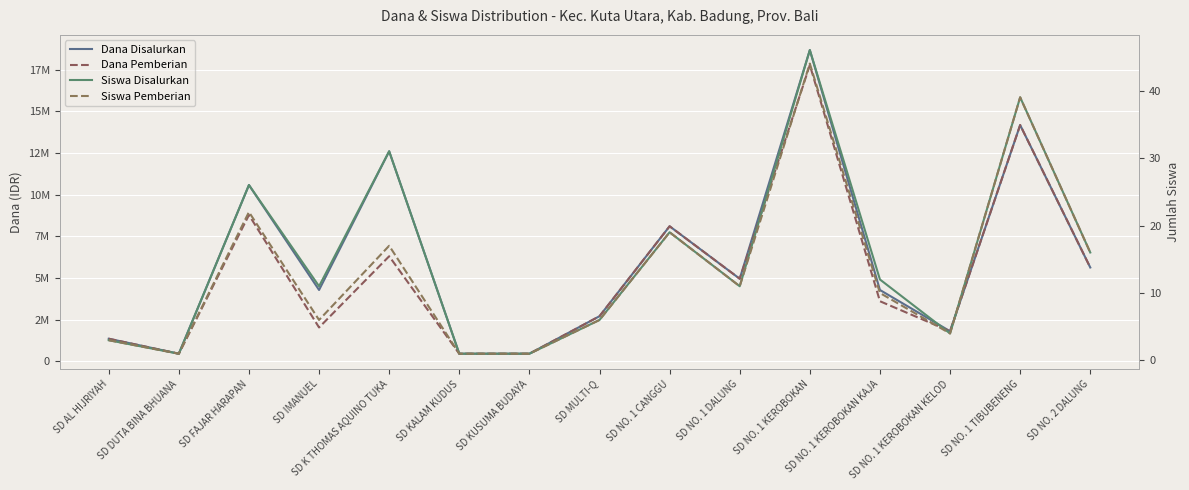

What is the maximum value shown in the chart?

18675000